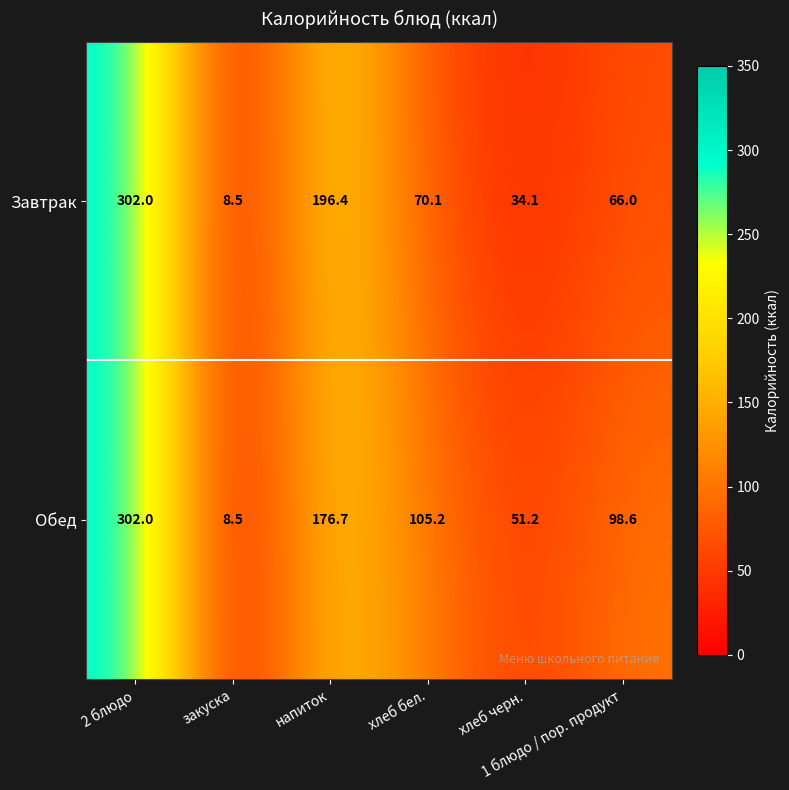

What is the average value of the Обед series?

123.7